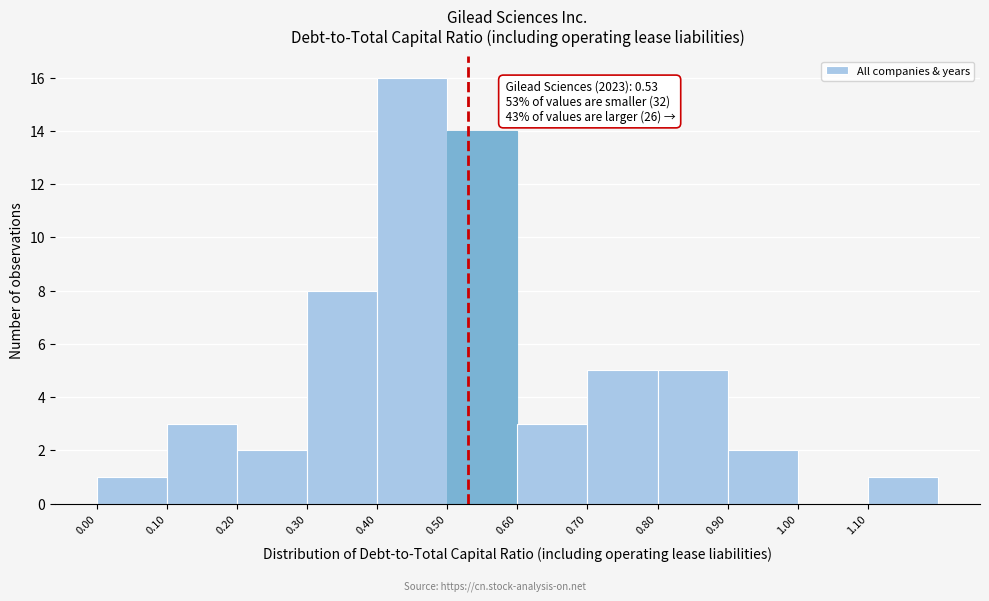

Which range on the x-axis has the tallest bar?

0.4 to 0.5